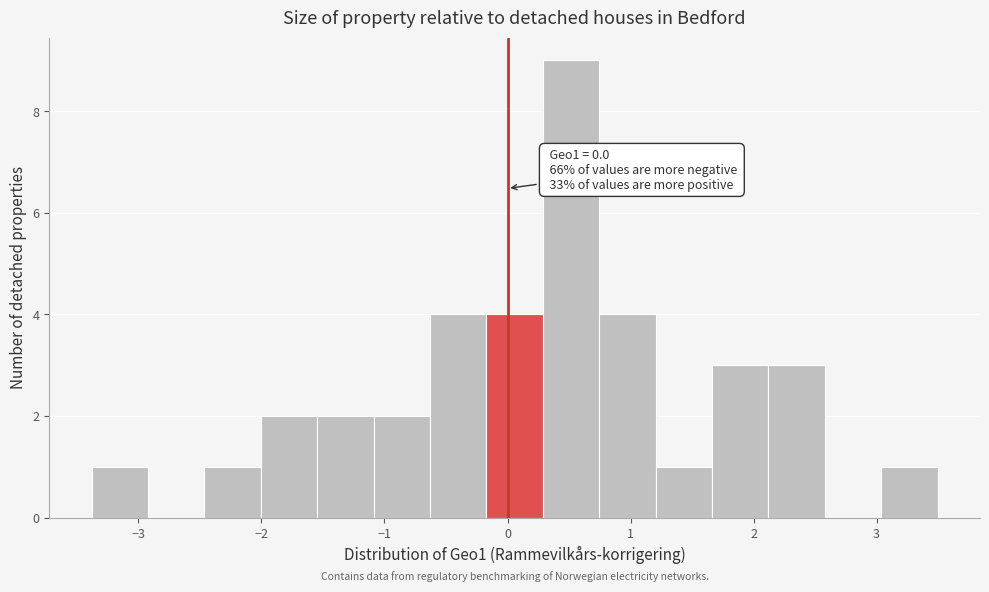

Over which range of the x-axis is the bar tallest?

0.3 to 0.7